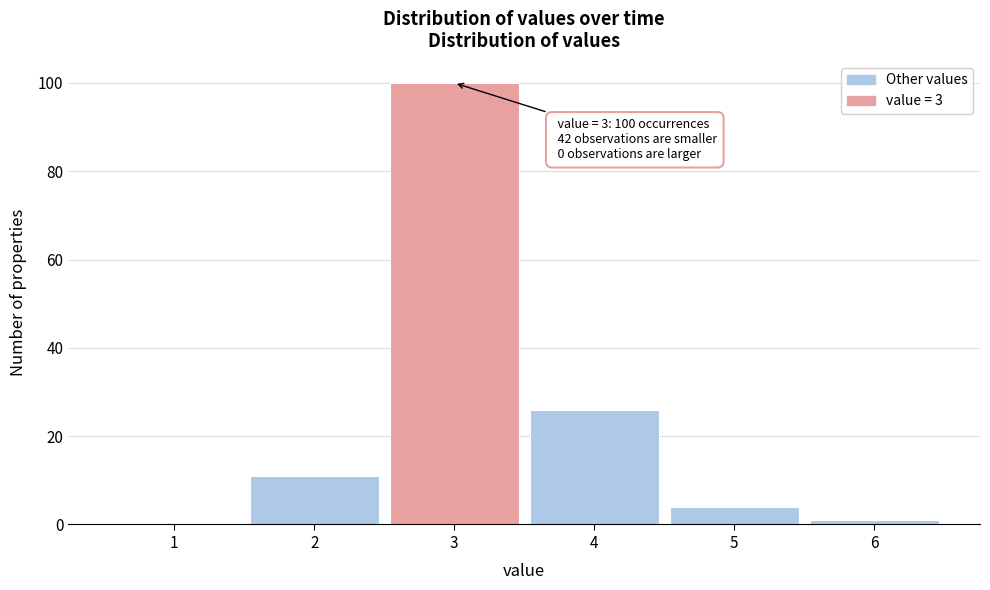

Over which range of the x-axis is the bar tallest?

2.5 to 3.5